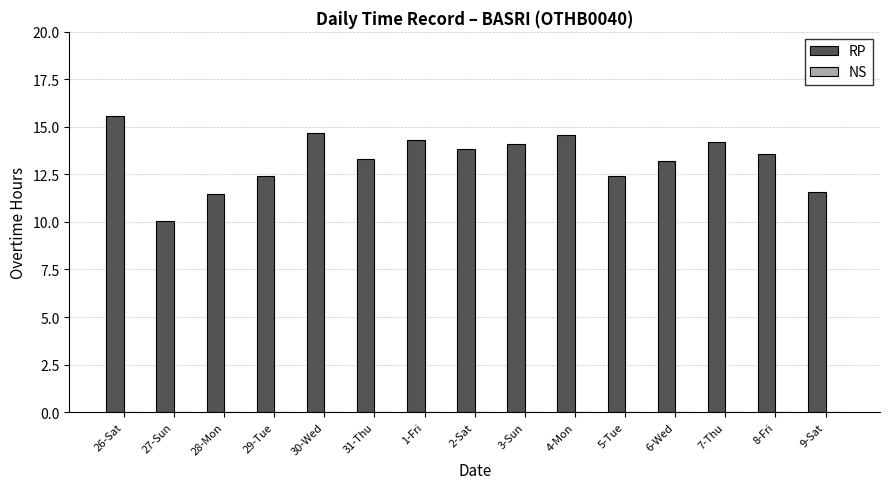

How many bars are there in total?

15